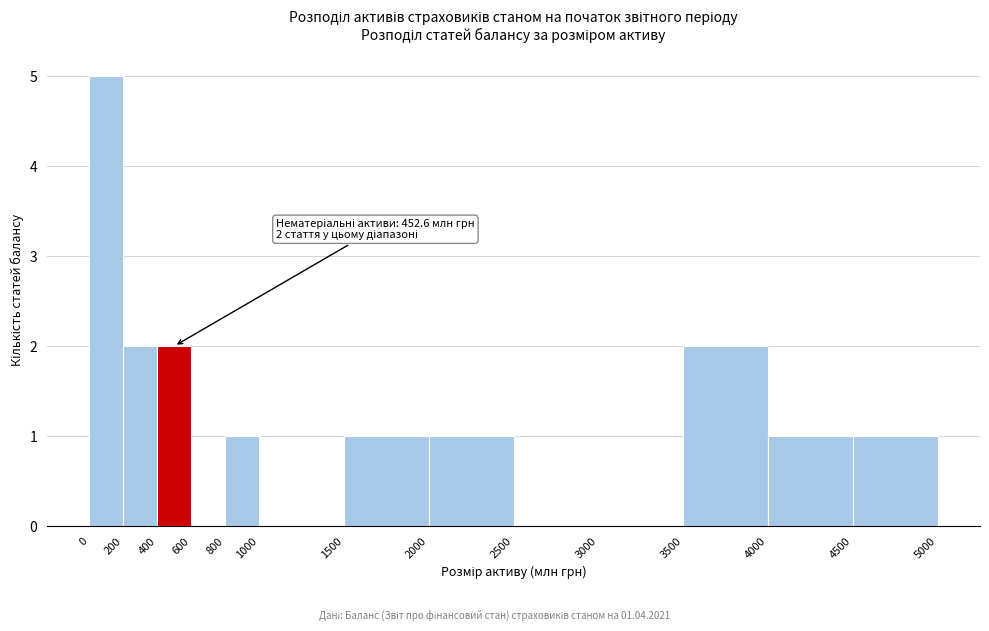

Over which range of the x-axis is the bar tallest?

0 to 200